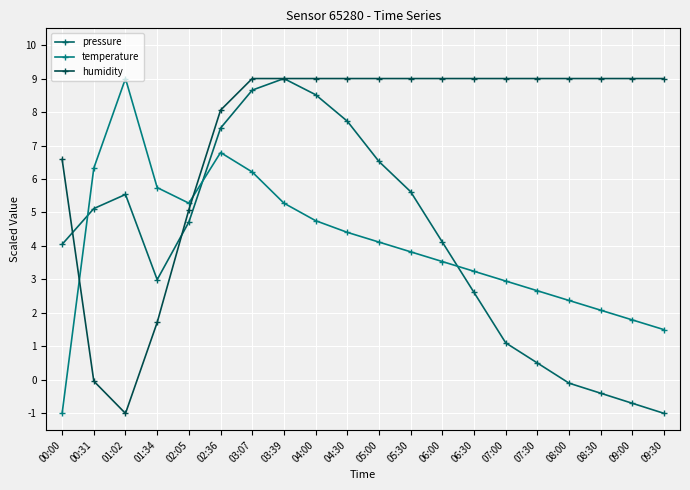

What is the total value across all series at 02:36?

22.4